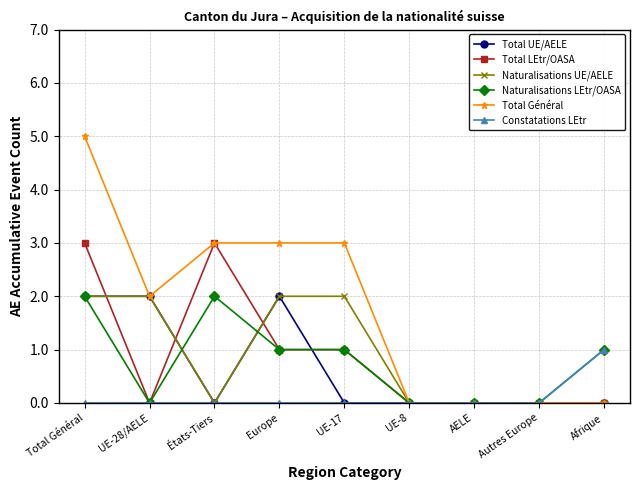

What are all the series names shown in the legend?

Total UE/AELE, Total LEtr/OASA, Naturalisations UE/AELE, Naturalisations LEtr/OASA, Total Général, Constatations LEtr